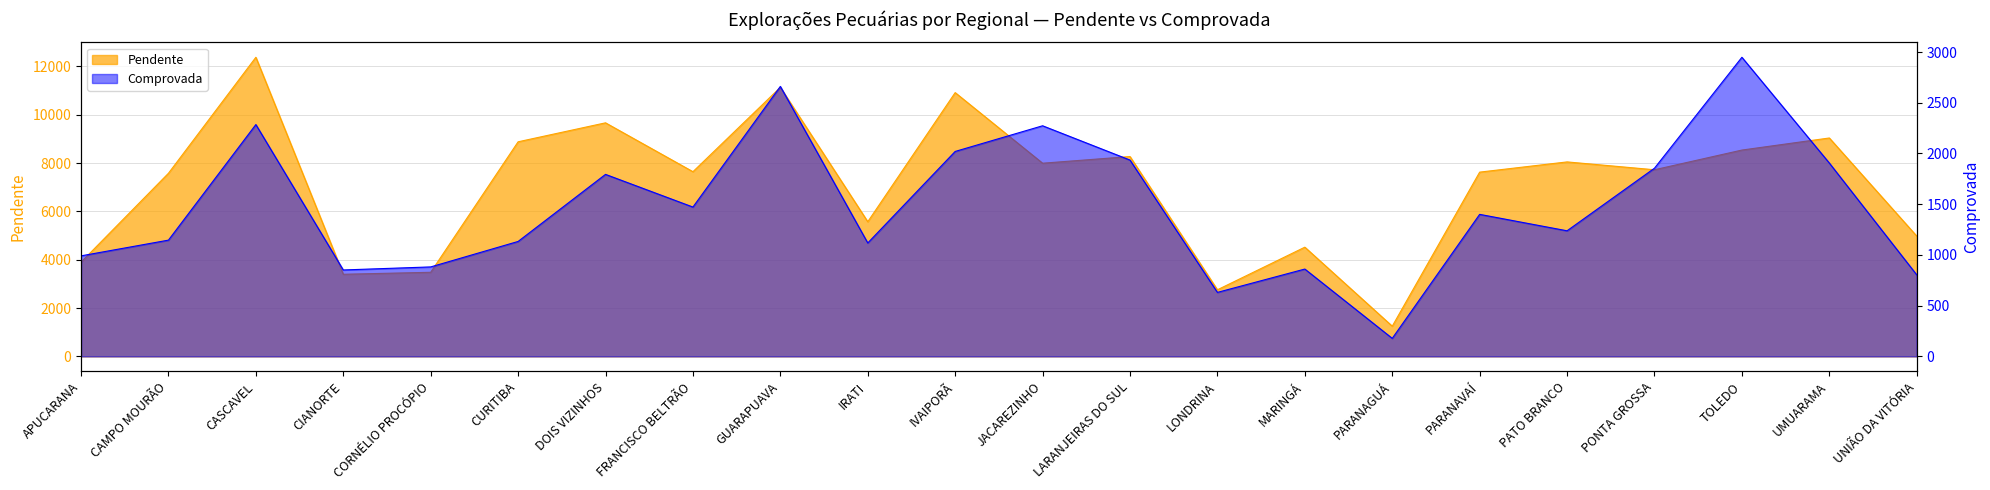

Which series has the largest total across all categories?

Pendente